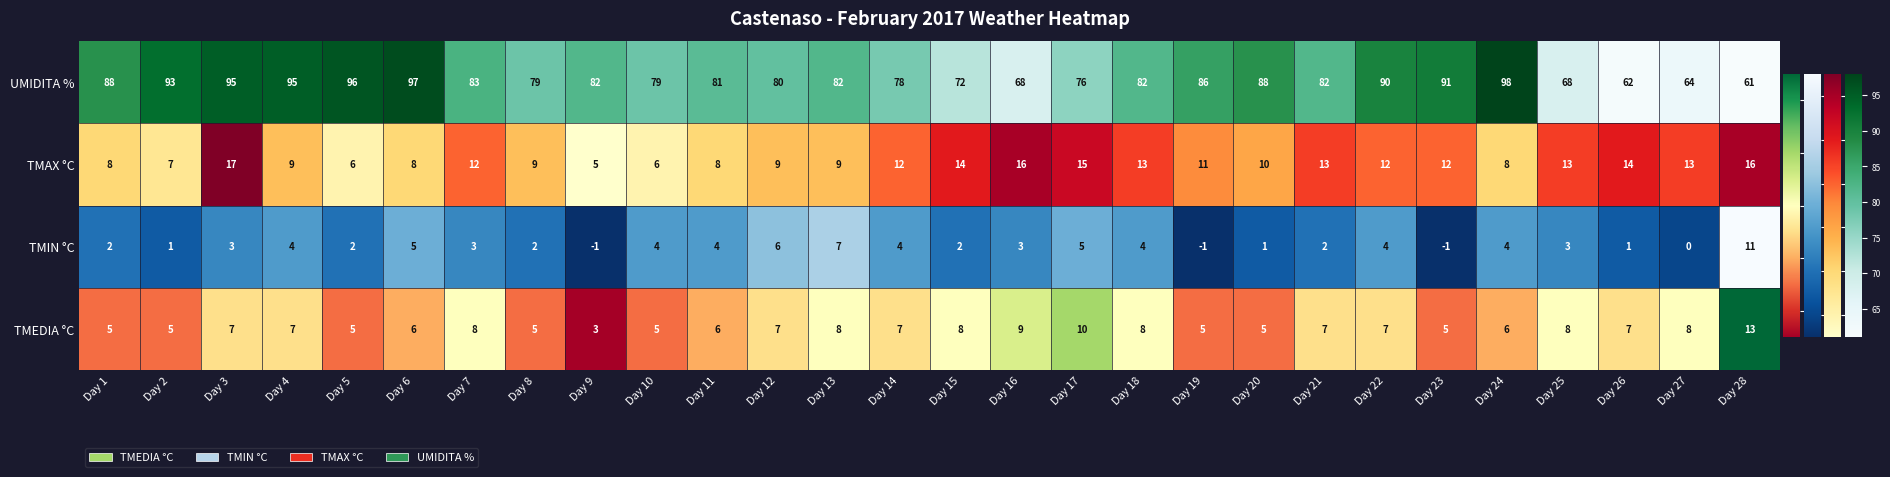

What is the sum of the TMAX °C values at Day 17 and Day 19?

26